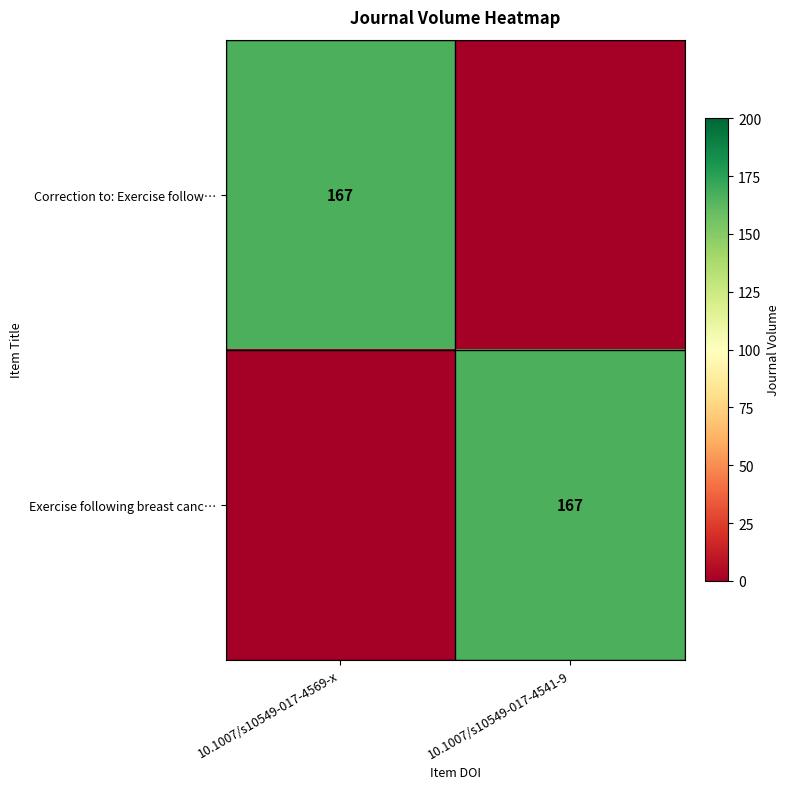

The value of Correction to: Exercise follow… at 10.1007/s10549-017-4569-x is 167. True or false?

True